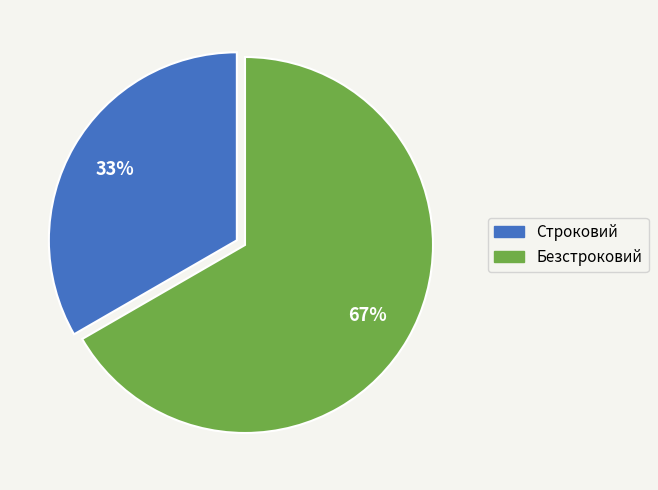

How many segments does this pie chart have?

2